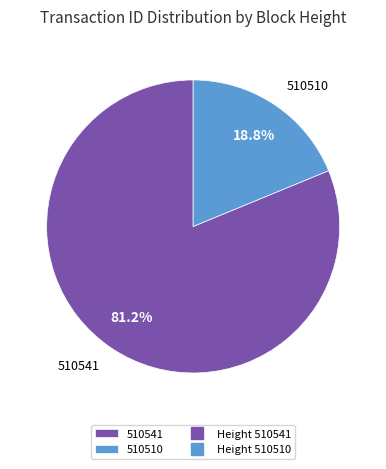

Rank the categories by value from highest to lowest.

510541, 510510